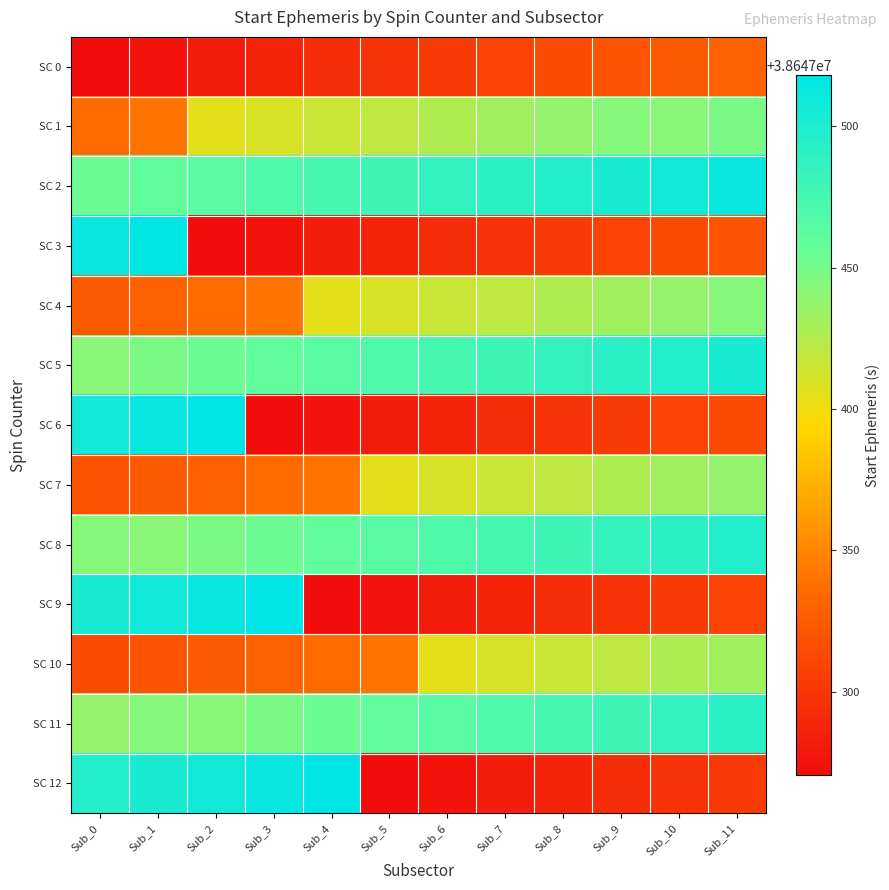

What is the spread (max minus min) of values at Sub_2?

247.5